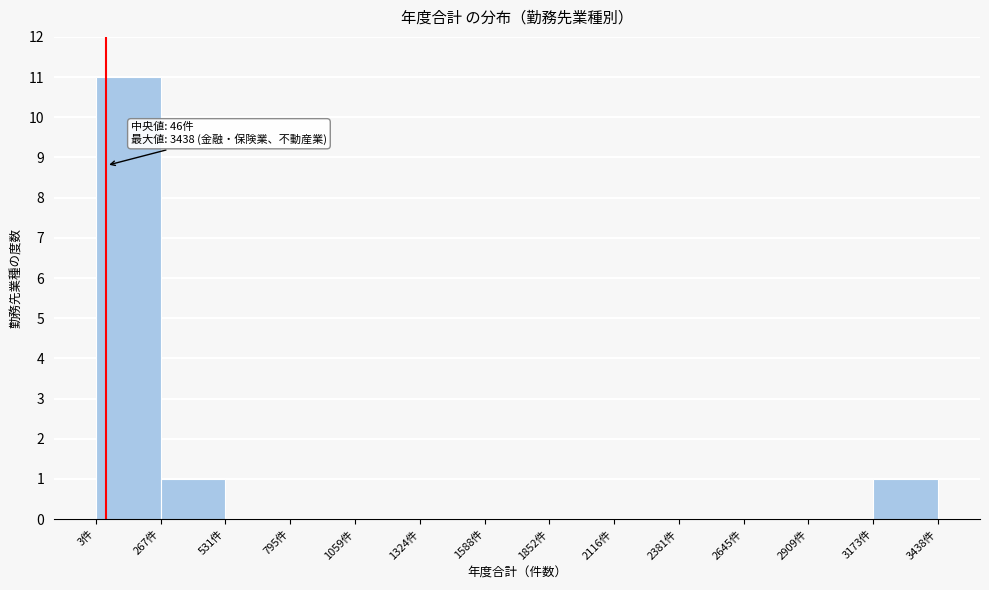

Which range on the x-axis has the tallest bar?

0 to 250